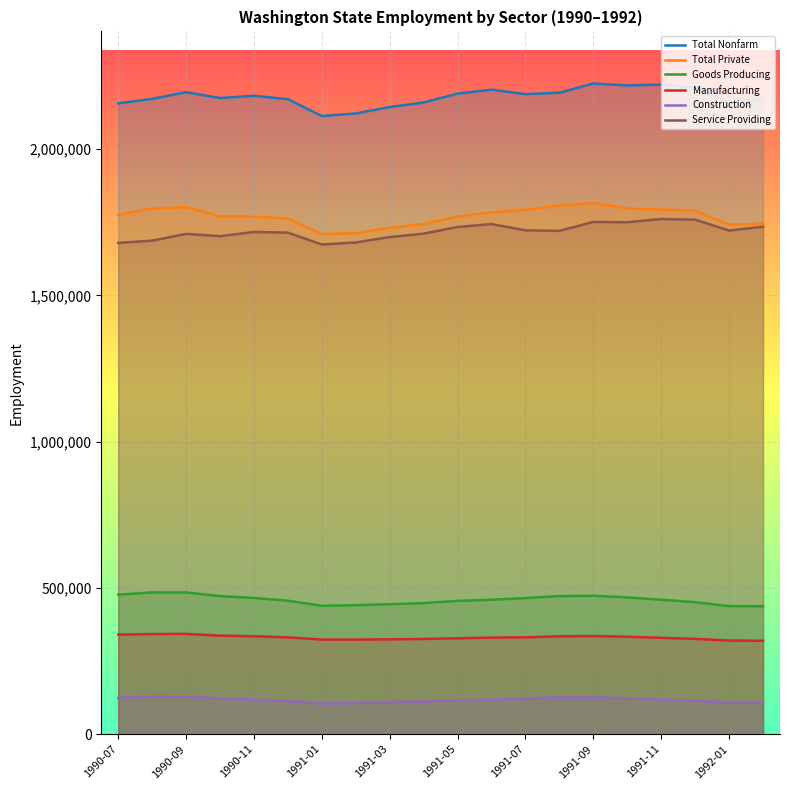

The value of Total Nonfarm at 1991-09 is 2224500. True or false?

True